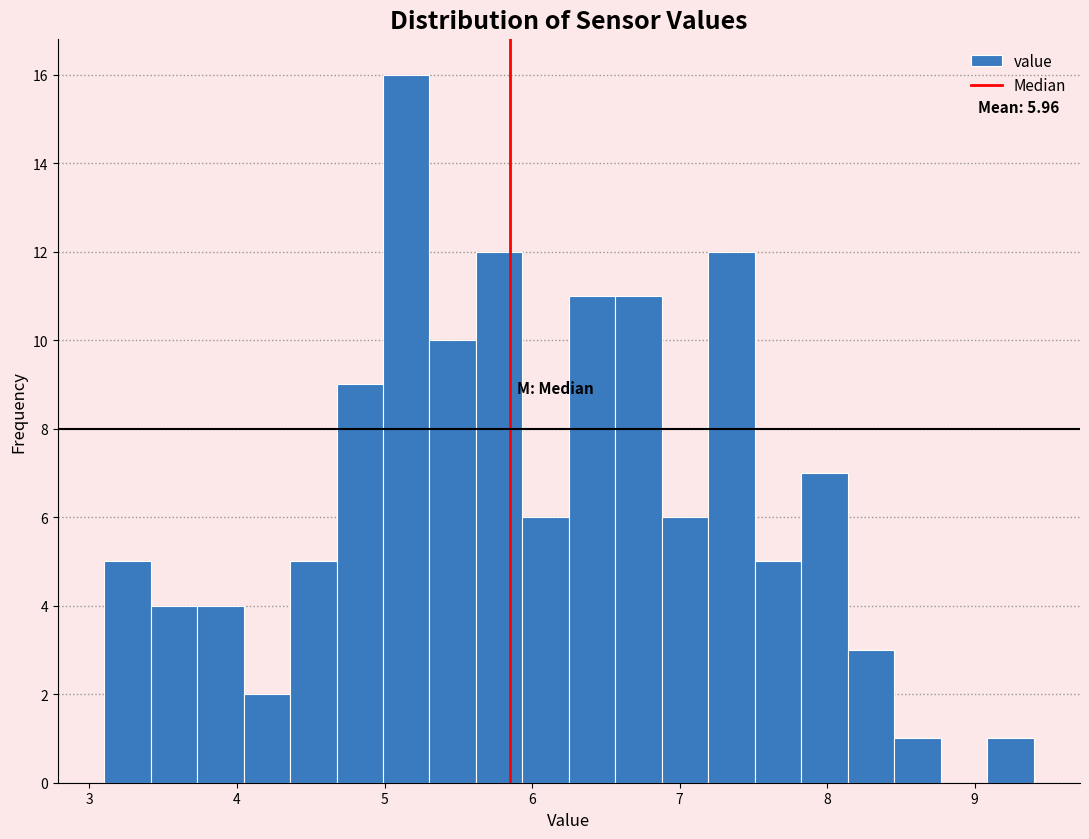

Read against the x-axis, roughly where is the centre of the tallest bar?

5.1